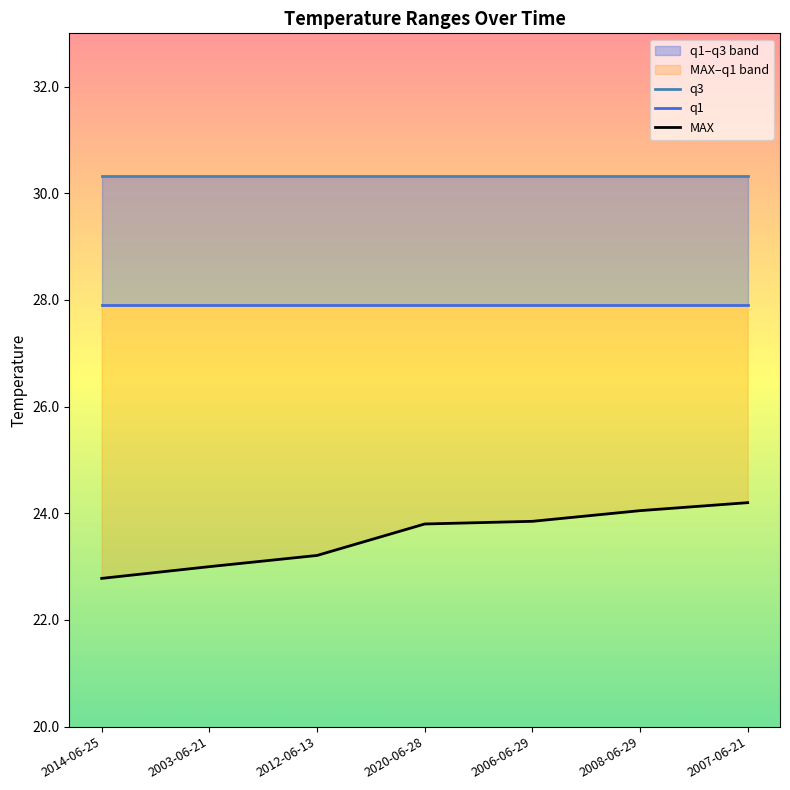

What are all the series names shown in the legend?

q3, q1, MAX